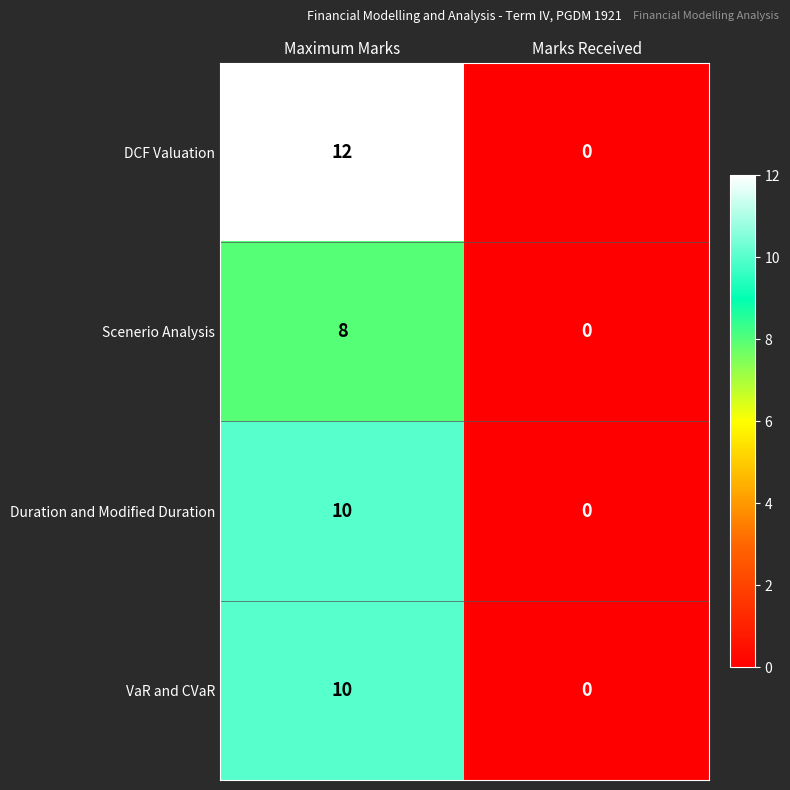

True or false: Scenerio Analysis has a value of 8 at Maximum Marks.

True